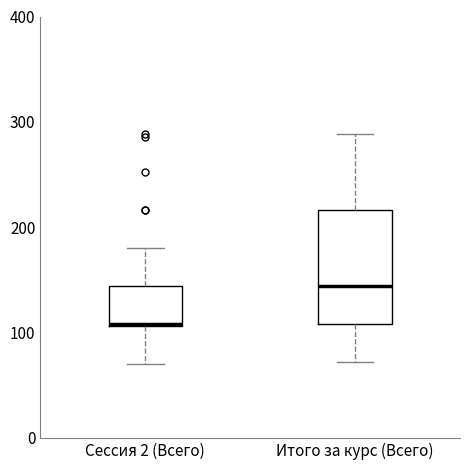

Reading left to right, transcribe this box plot: for each box, give where its median line is, the range the box spans, and where its two whiskers end, as read against the y-axis. The values are not printed on the chart, so give them approximately, as read against the axis.

Сессия 2 (Всего): median 110, box 110 to 140, whiskers 70 to 180
Итого за курс (Всего): median 140, box 110 to 220, whiskers 70 to 290